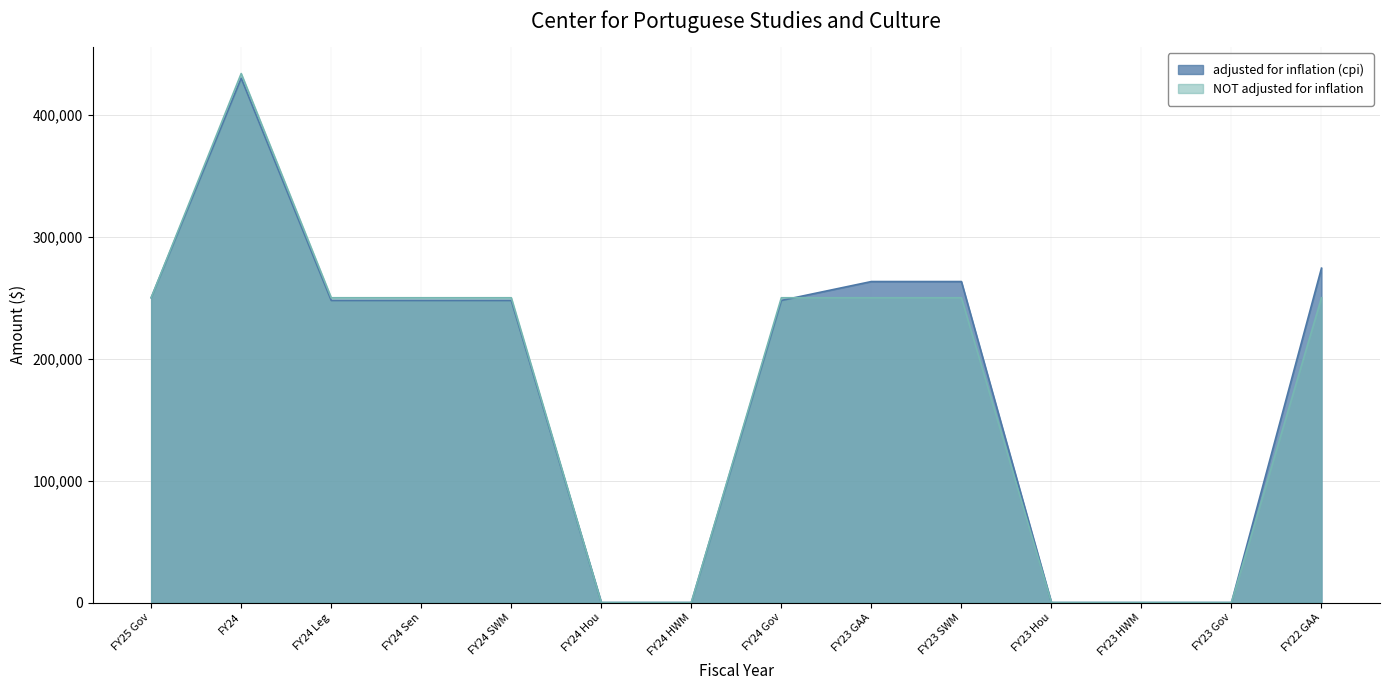

Between which two adjacent categories do adjusted for inflation (cpi) and NOT adjusted for inflation first intersect?

FY24 Gov and FY23 GAA